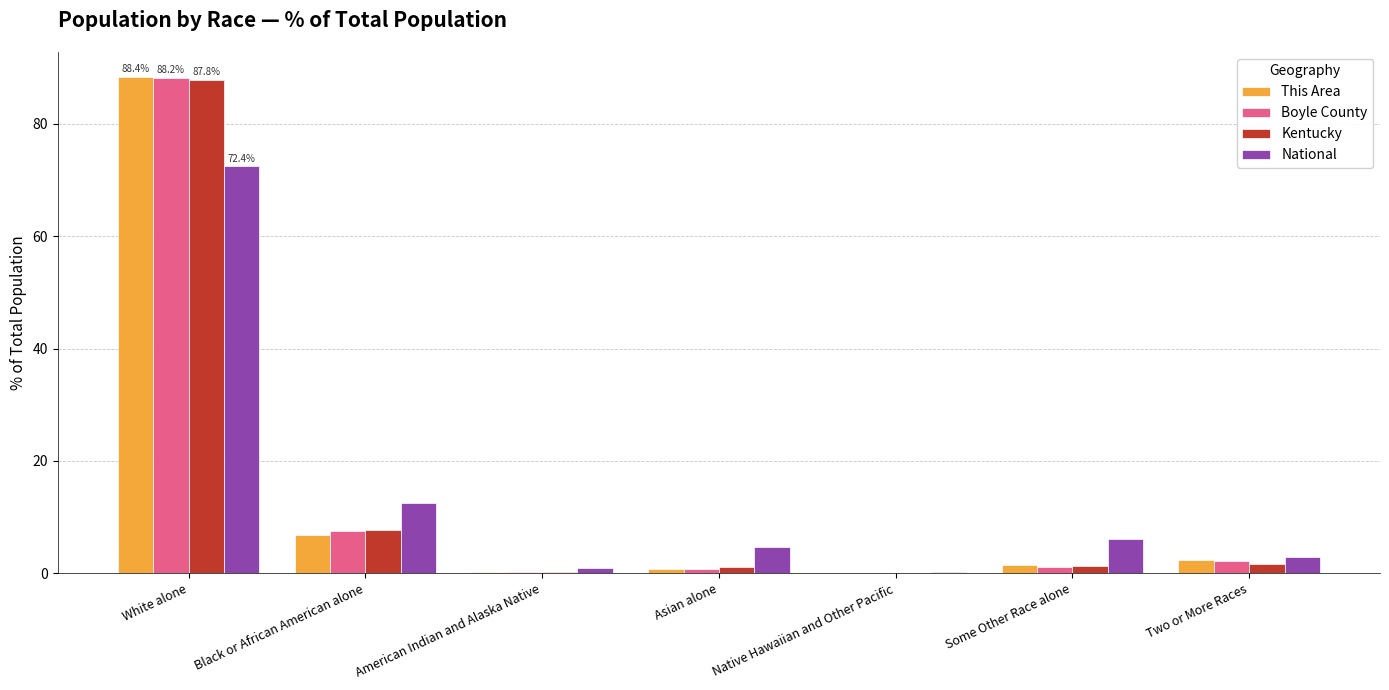

Which series changed the most between White alone and Black or African American alone?

This Area